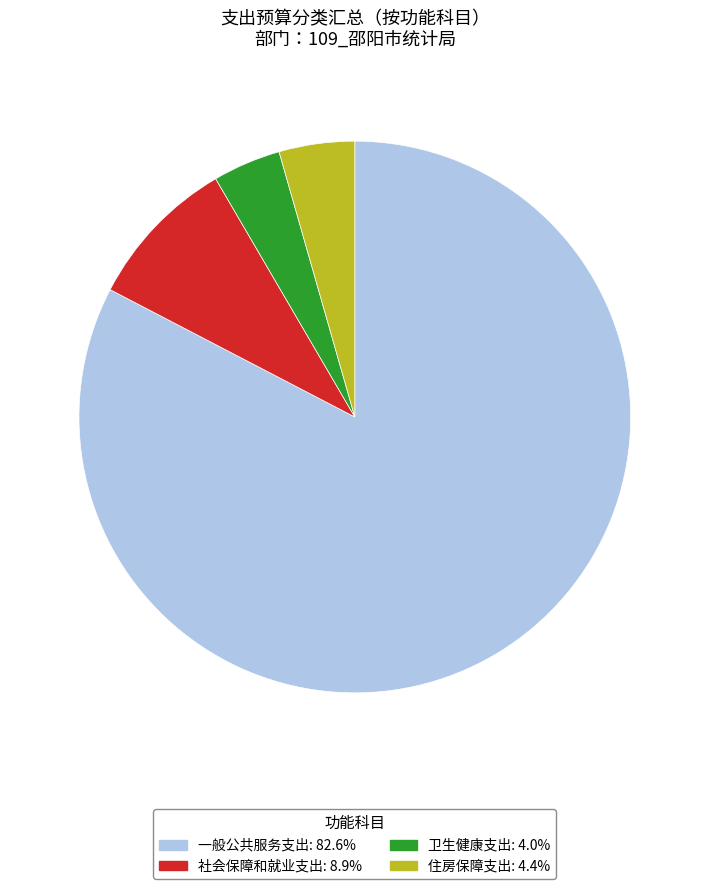

What is the majority slice?

一般公共服务支出